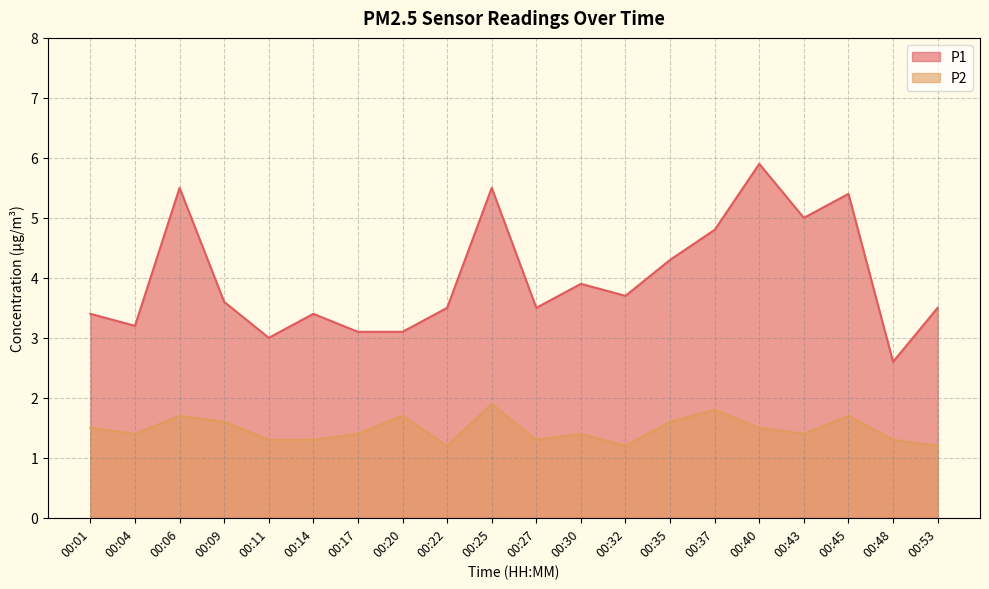

List the series in order of their overall mean, highest first.

P1, P2